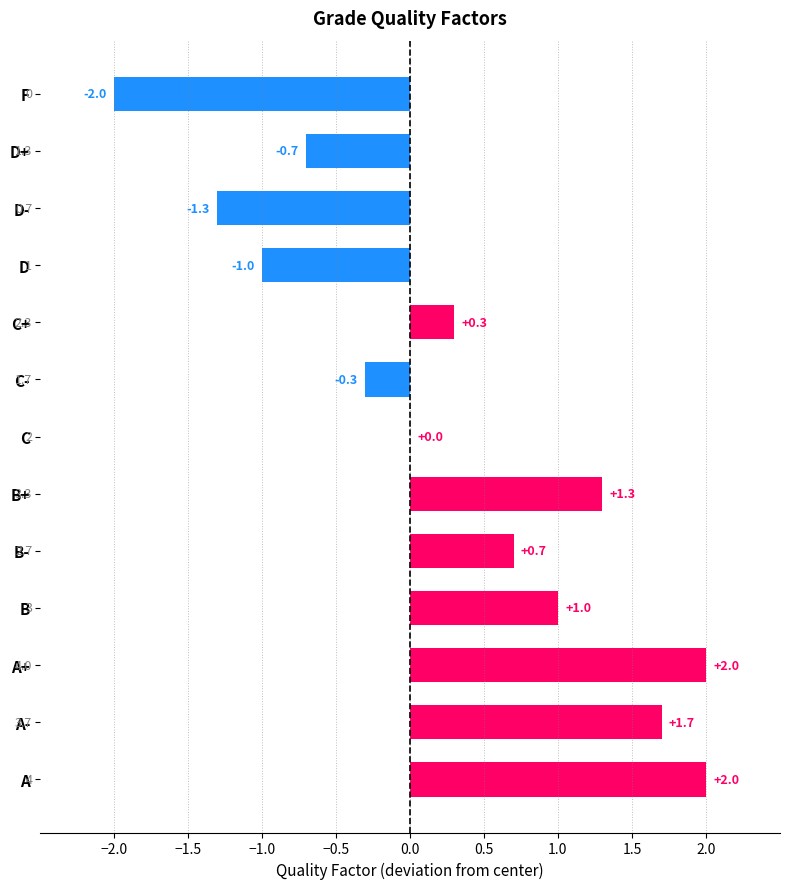

Between A+ and D-, which is larger?

A+